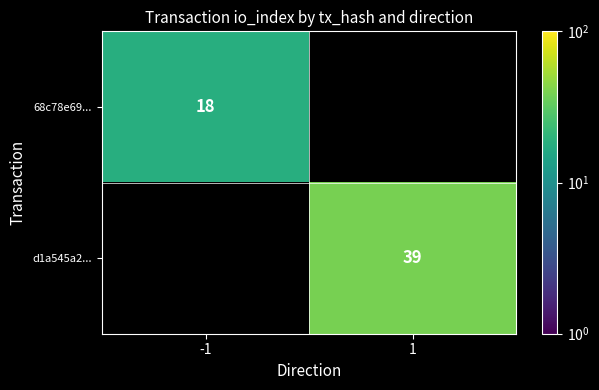

The d1a545a2... series shows 39 at 1. True or false?

True